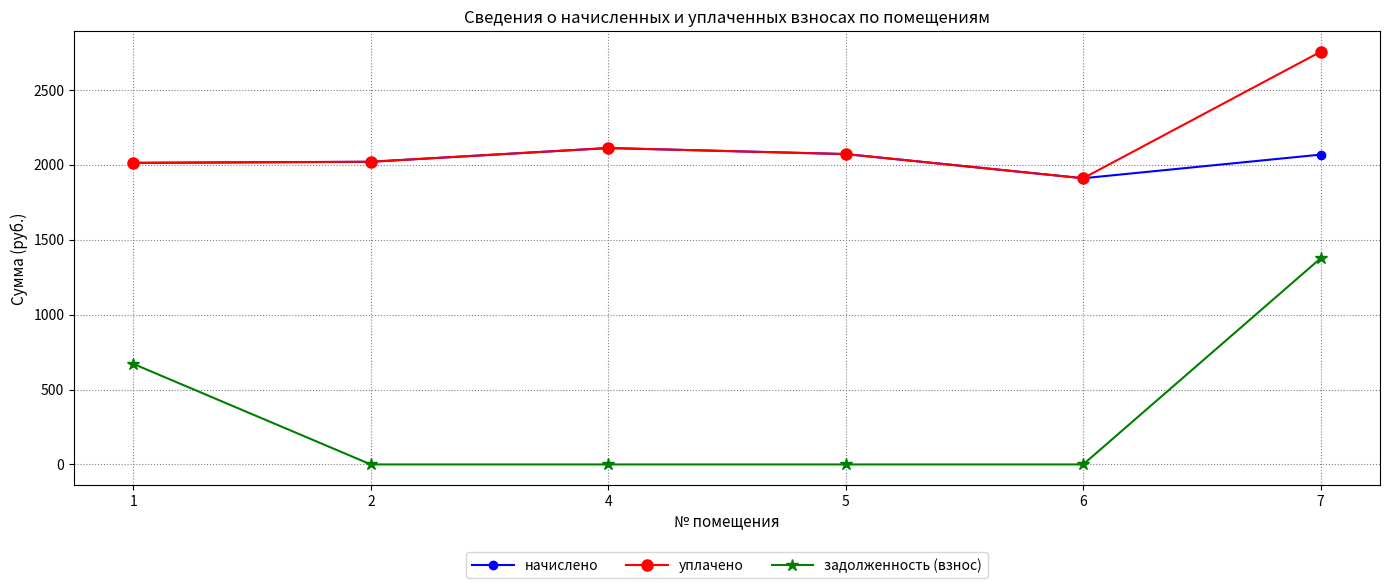

What is the value of the начислено point at the 6th from the left?

2067.6